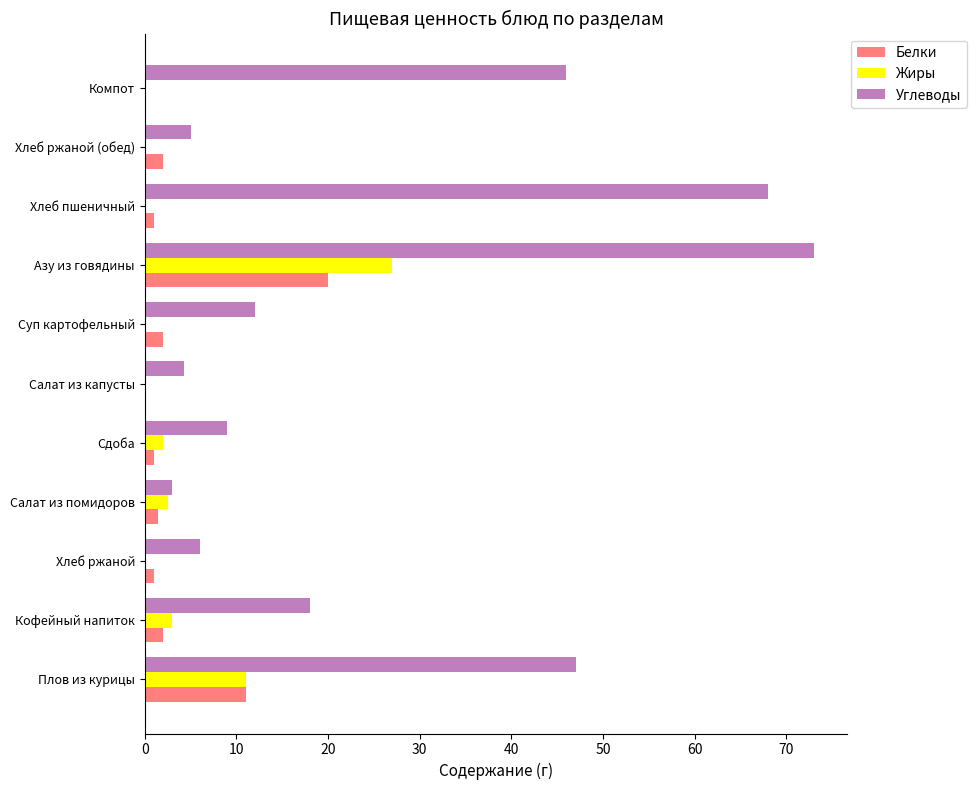

Which series has the largest total across all categories?

Углеводы